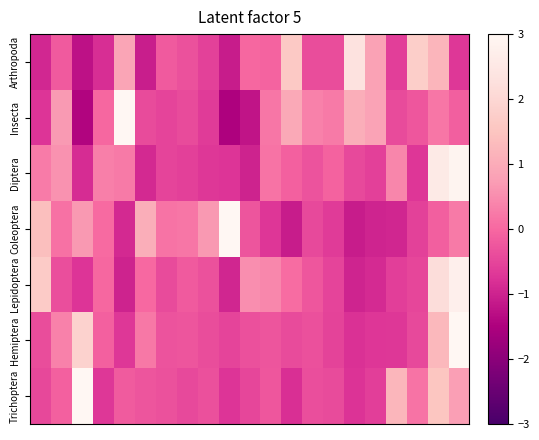

What is the smallest value displayed?

-1.5